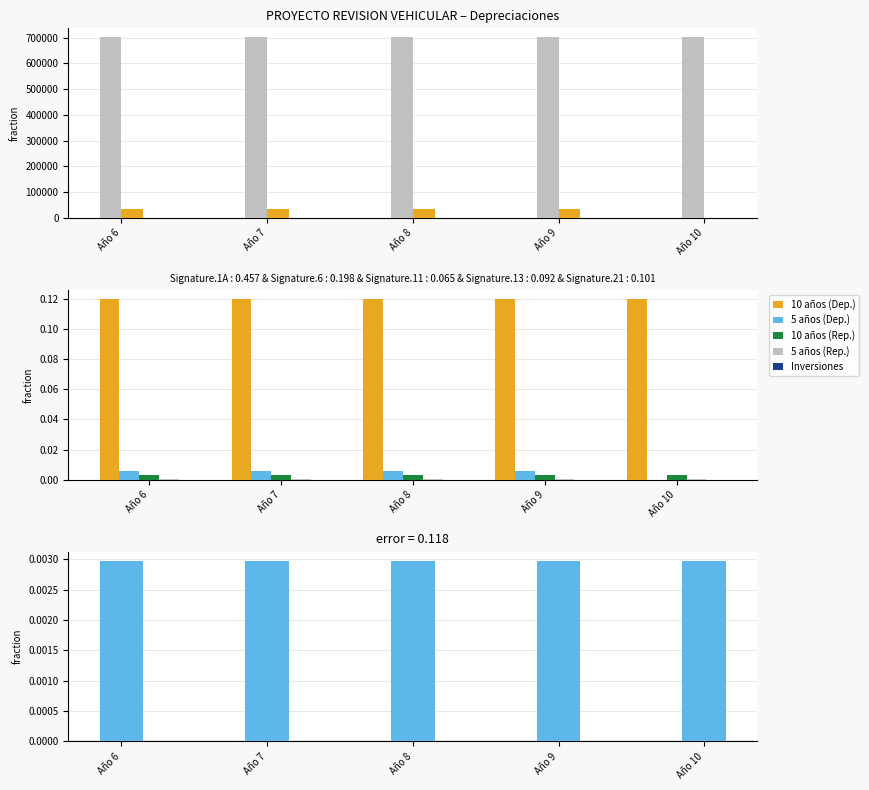

Between Año 9 and Año 6, which is larger?

Año 9